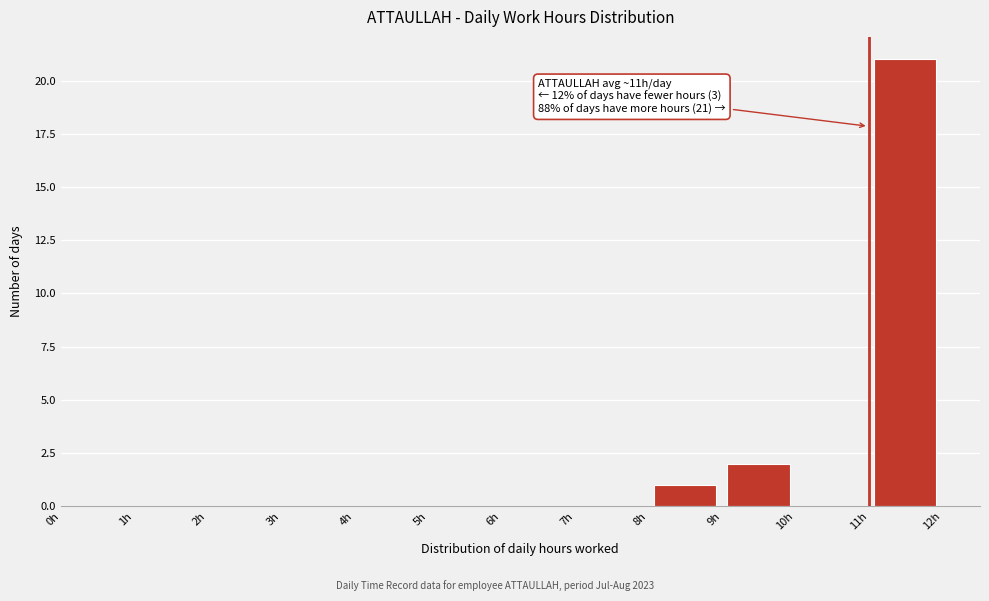

Over which range of the x-axis is the bar tallest?

11 to 12